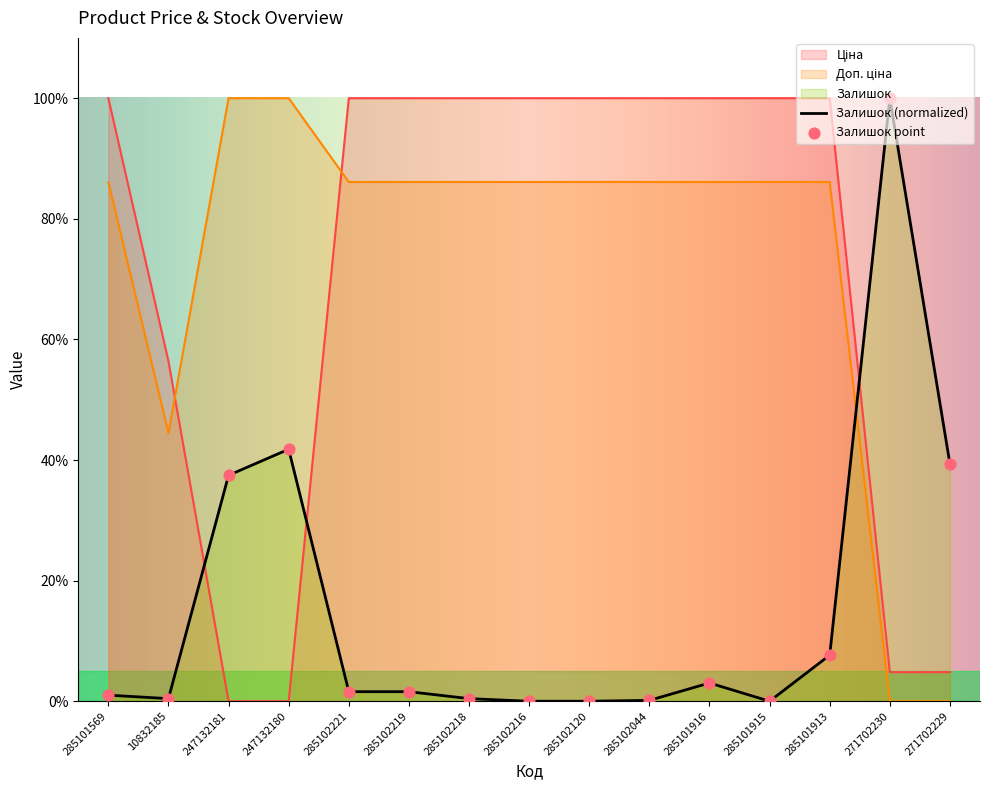

Is the value of Залишок at 285102120 greater than the value of Ціна at 285101916?

No